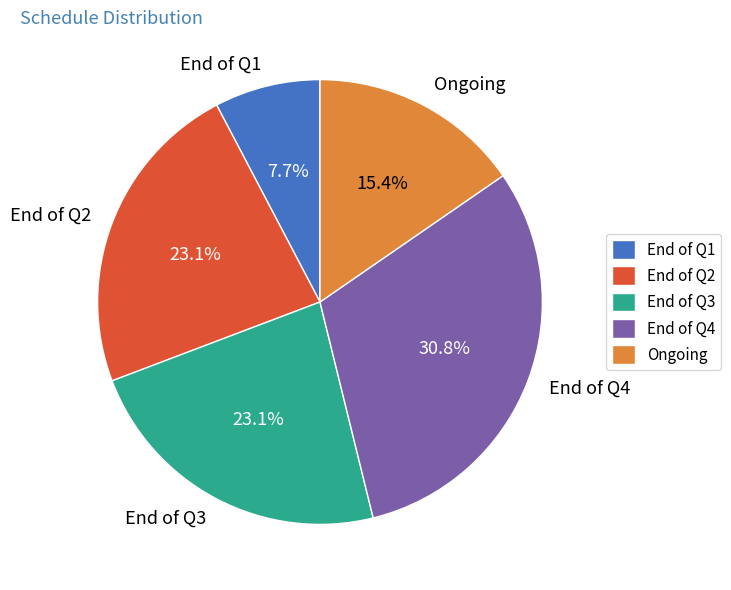

Which has a higher value, End of Q4 or Ongoing?

End of Q4